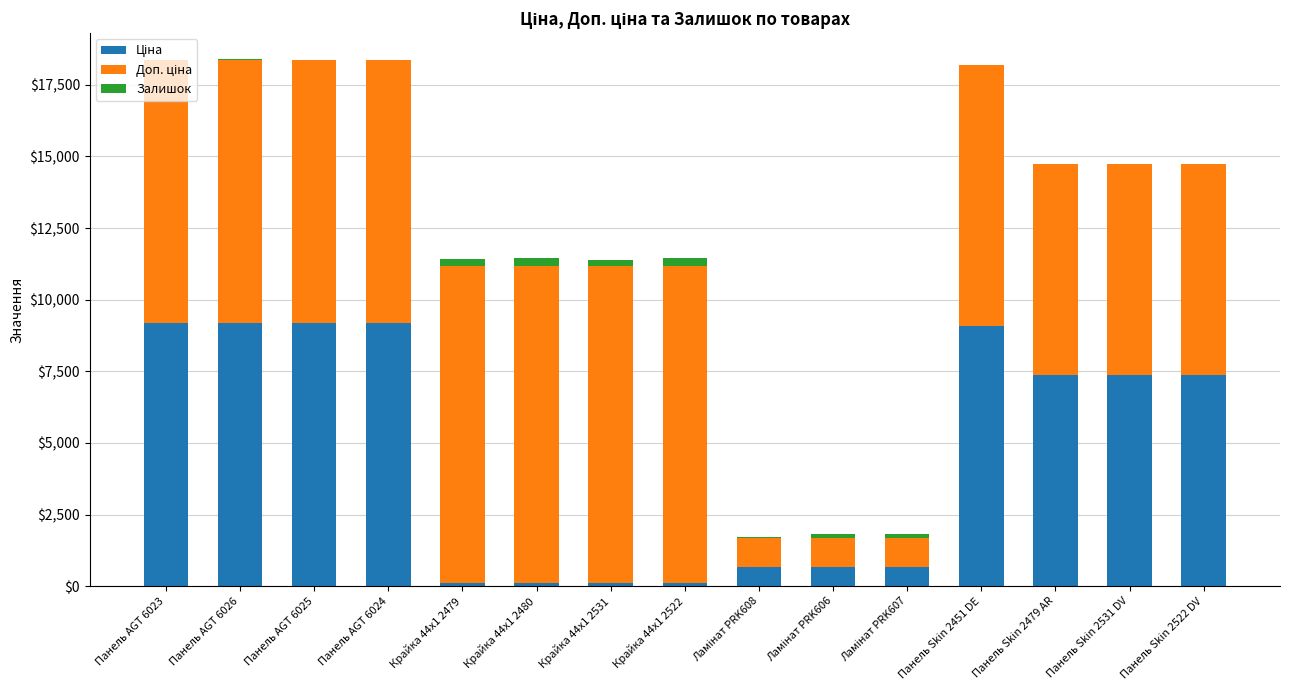

Are the bars grouped side by side (vs. stacked)?

No